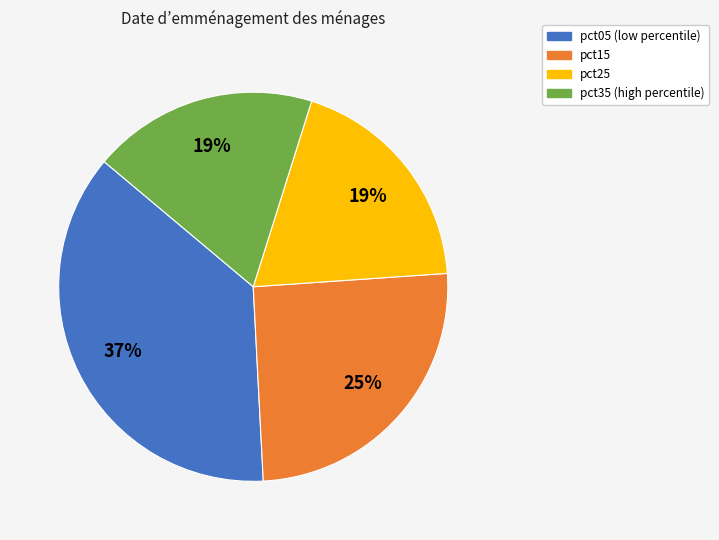

To the nearest percent, what is the difference between the largest and smallest slice percentages?

18%